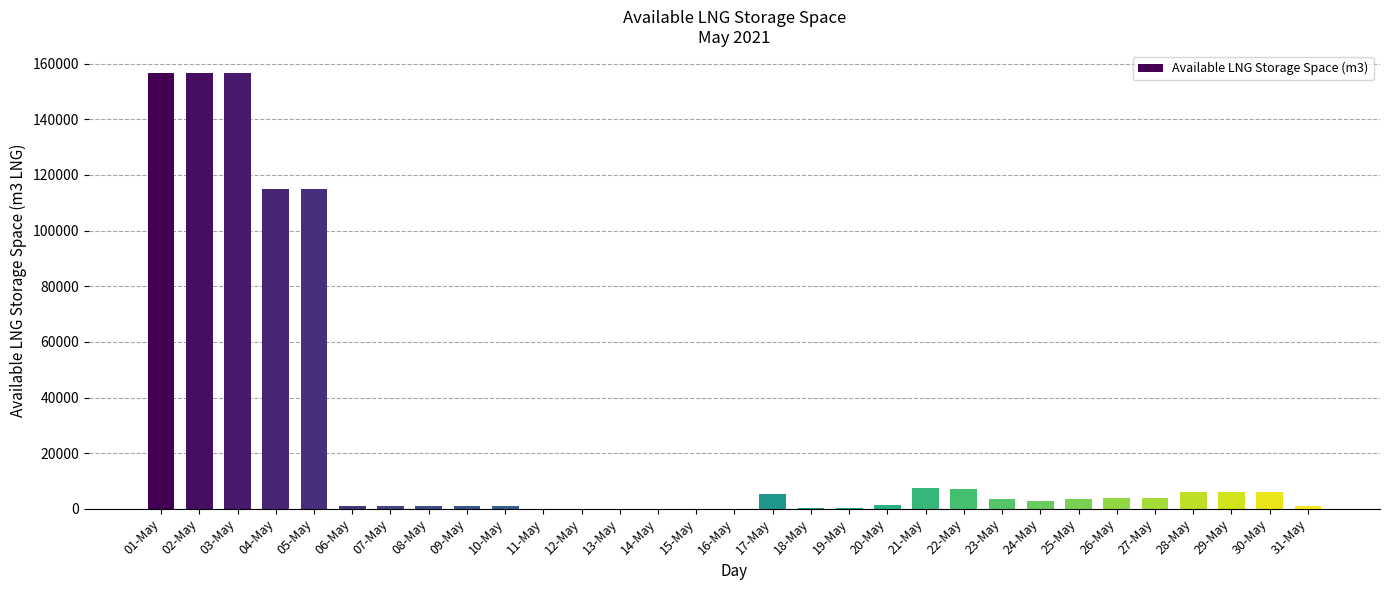

Are the bars horizontal?

No